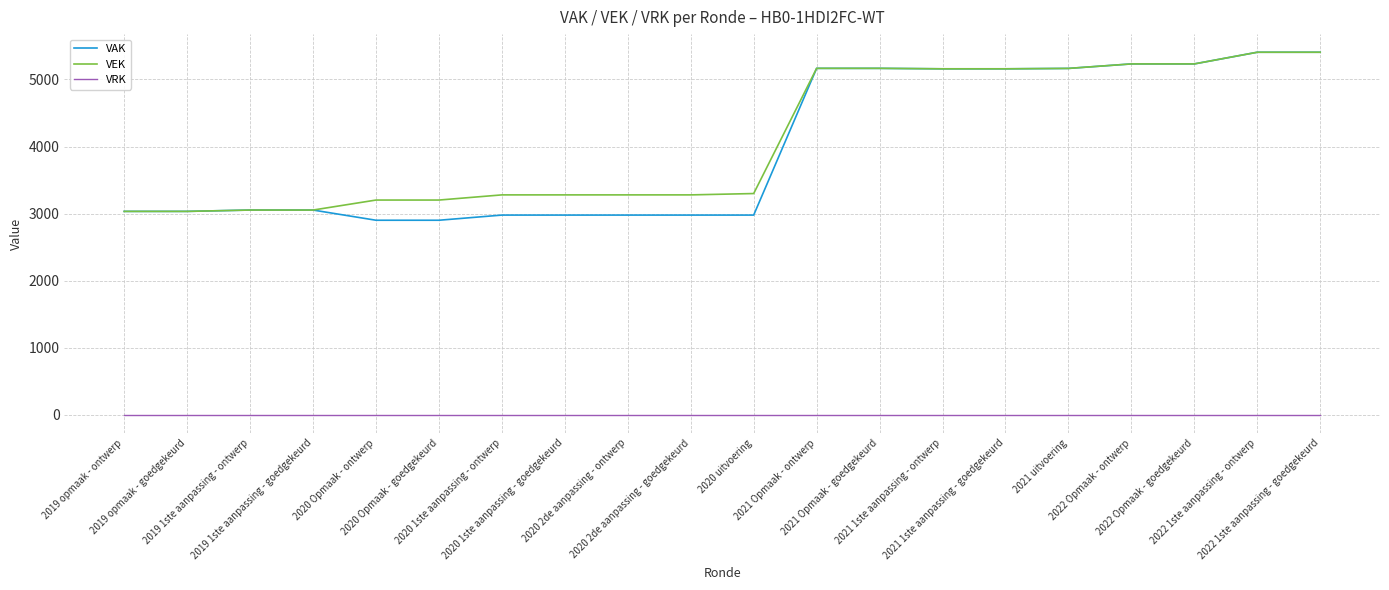

The VAK series shows 4626 at 2020 2de aanpassing - goedgekeurd. True or false?

False